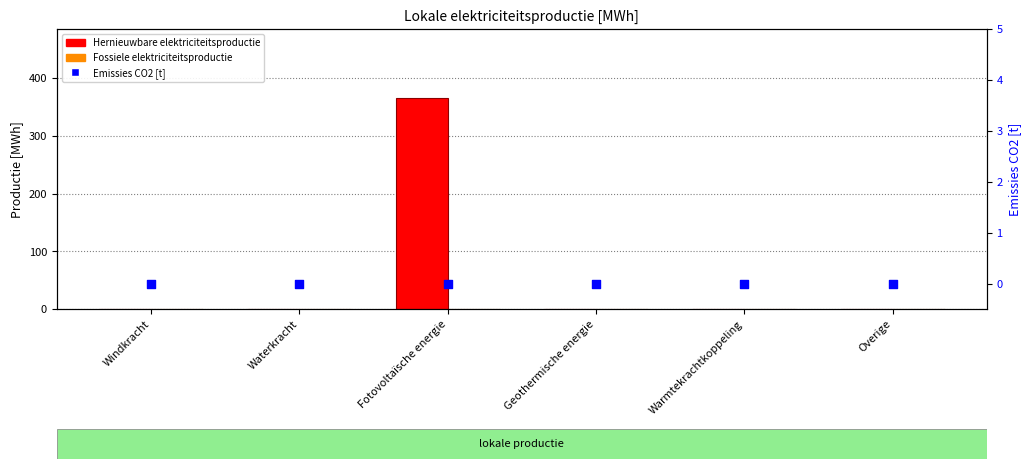

Which series contains the highest Y value?

Hernieuwbare elektriciteitsproductie